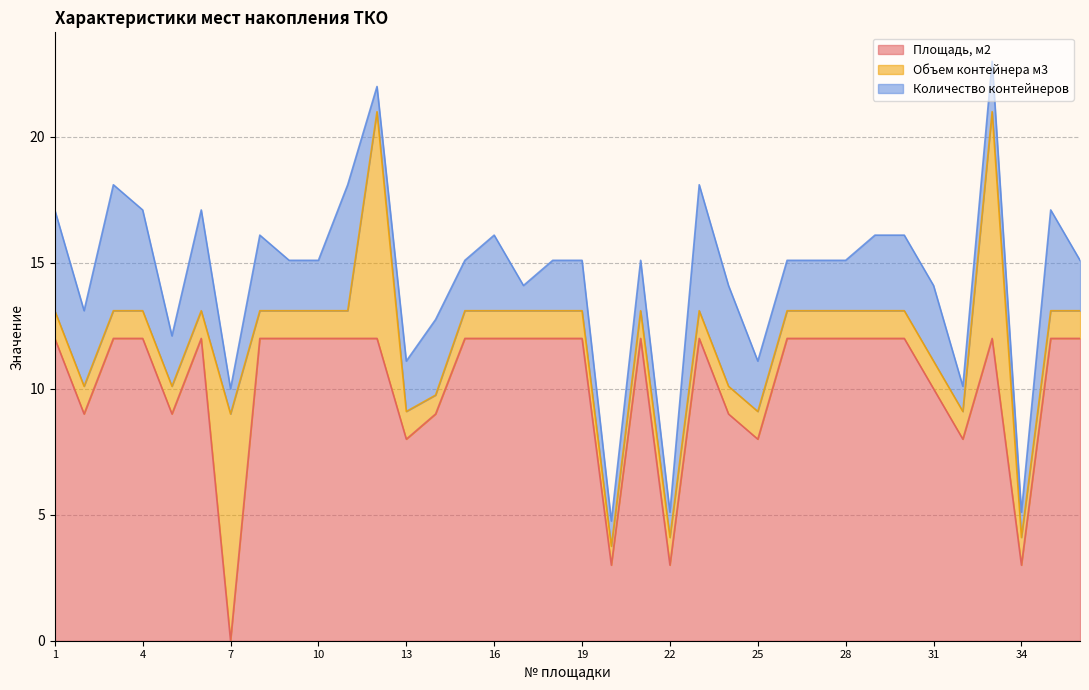

The Количество контейнеров series shows 2.0 at 26. True or false?

True